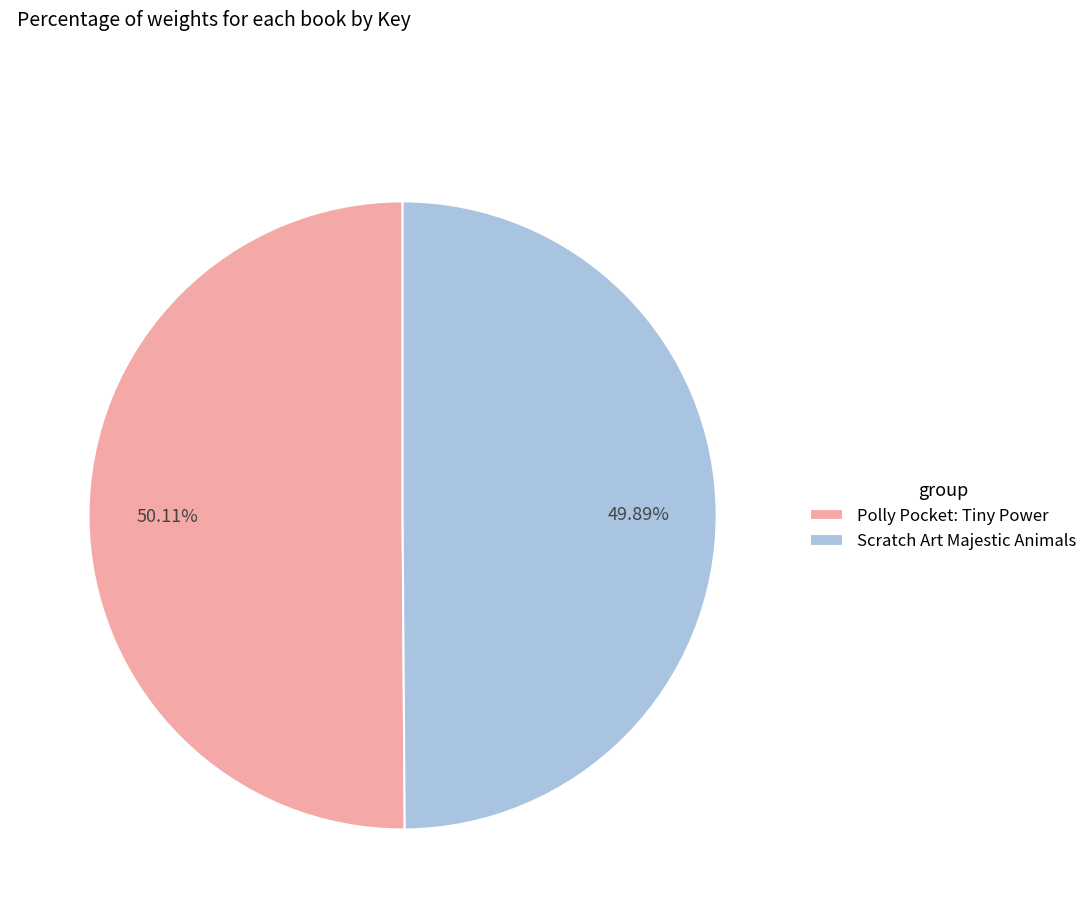

Combined, what portion of the pie is Scratch Art Majestic Animals and Polly Pocket: Tiny Power?

100.0%